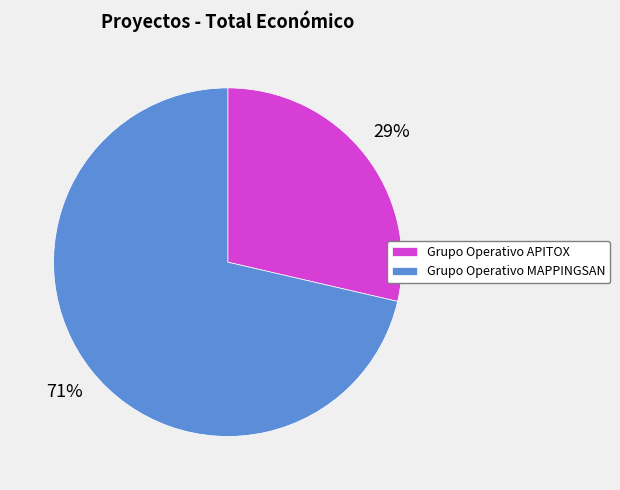

Is the sum of Grupo Operativo APITOX and Grupo Operativo MAPPINGSAN greater than half?

Yes